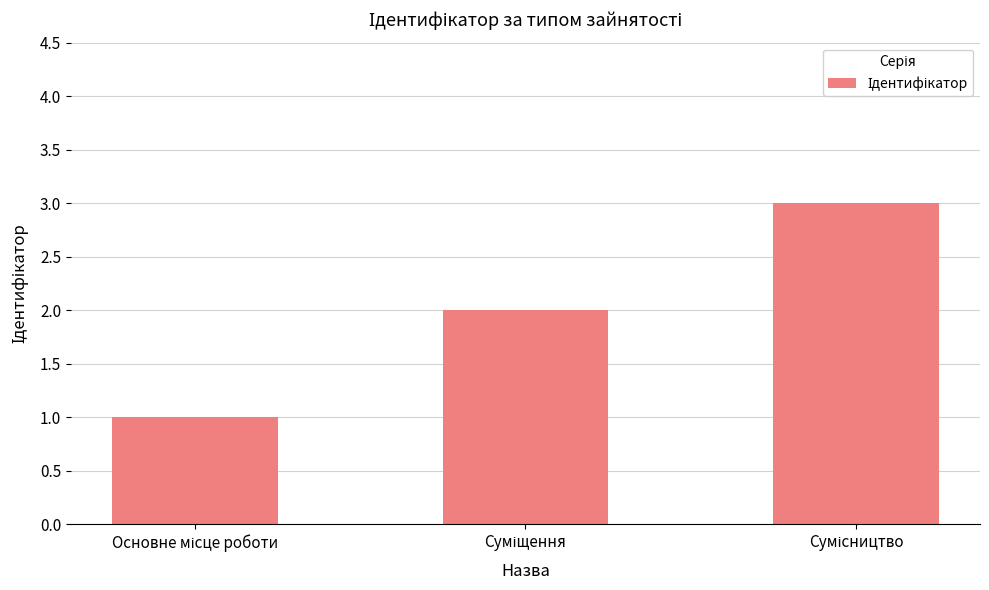

What is the sum of all values?

6